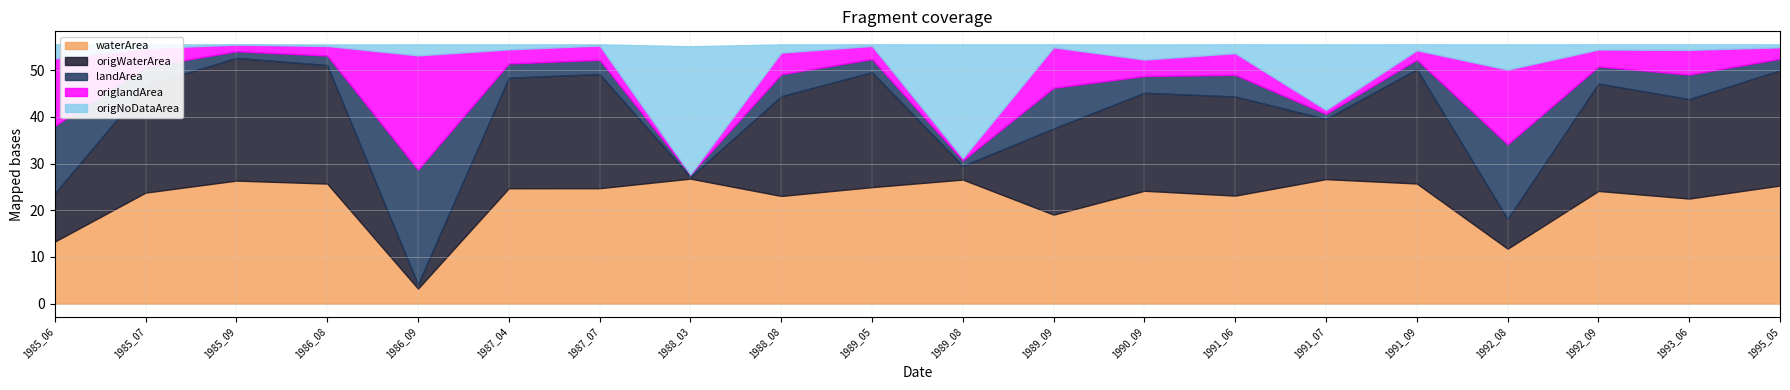

How many data points in origlandArea are less than 3?

8